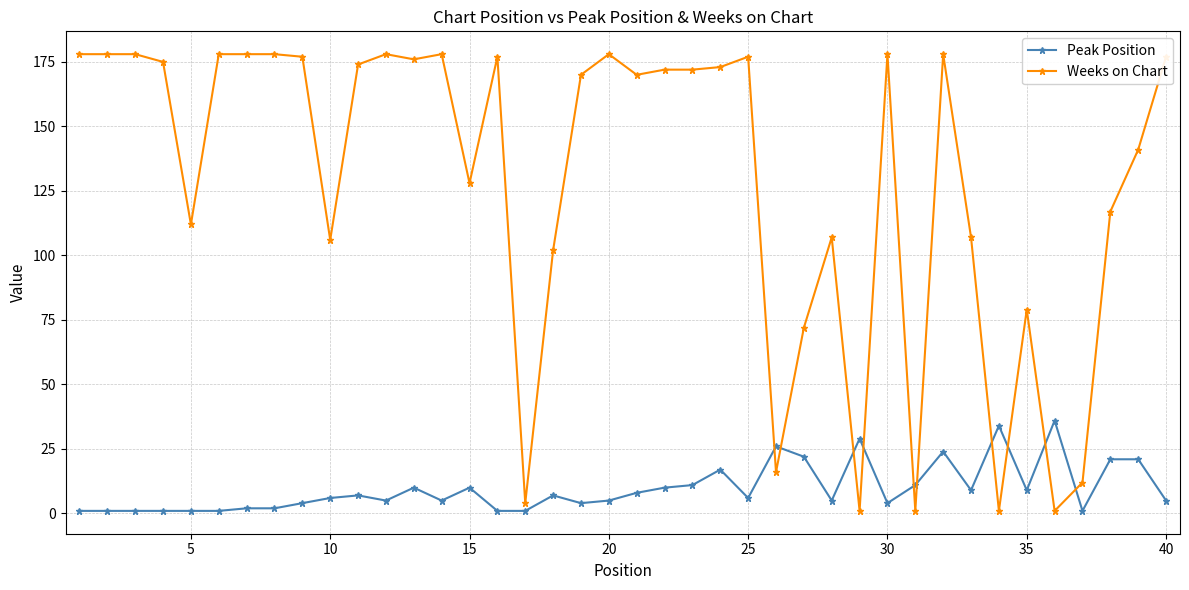

What is the highest value of the Weeks on Chart series?

178